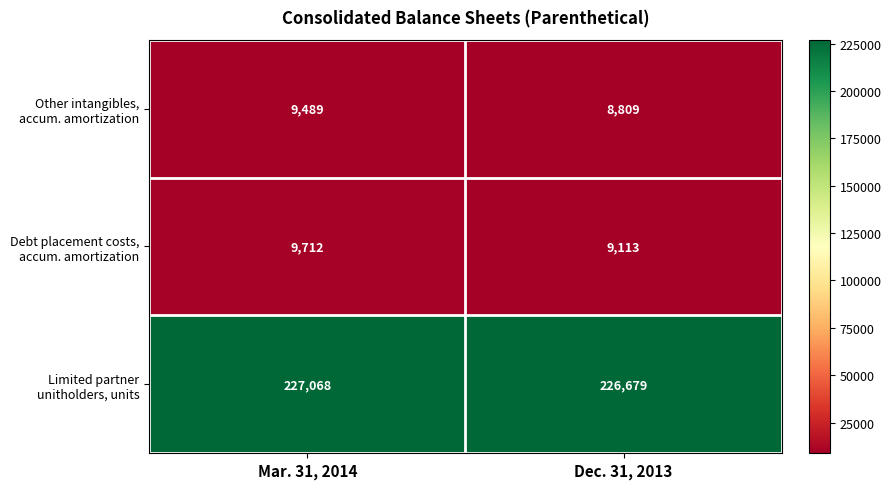

Which category has the lowest value across all series?

Dec. 31, 2013